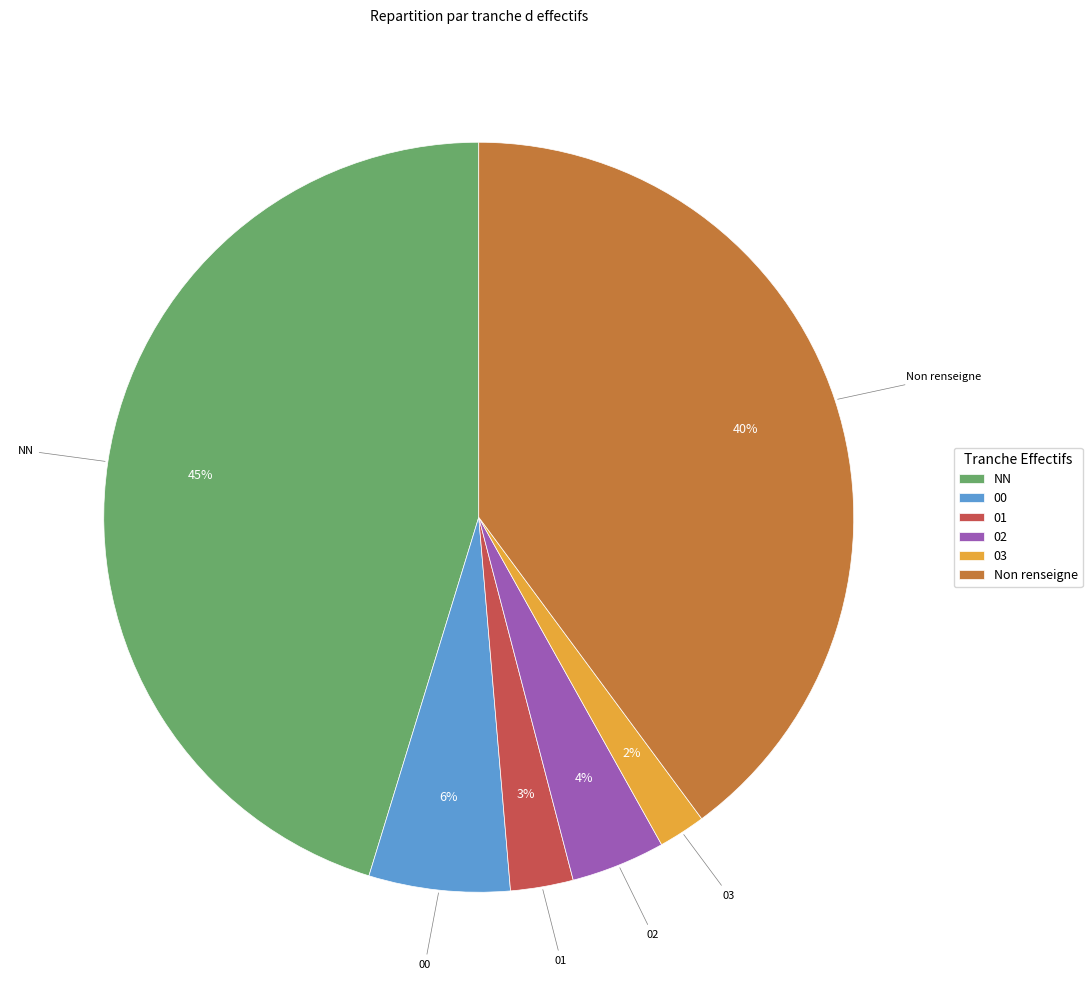

Rank the categories by value from lowest to highest.

03, 01, 02, 00, Non renseigne, NN